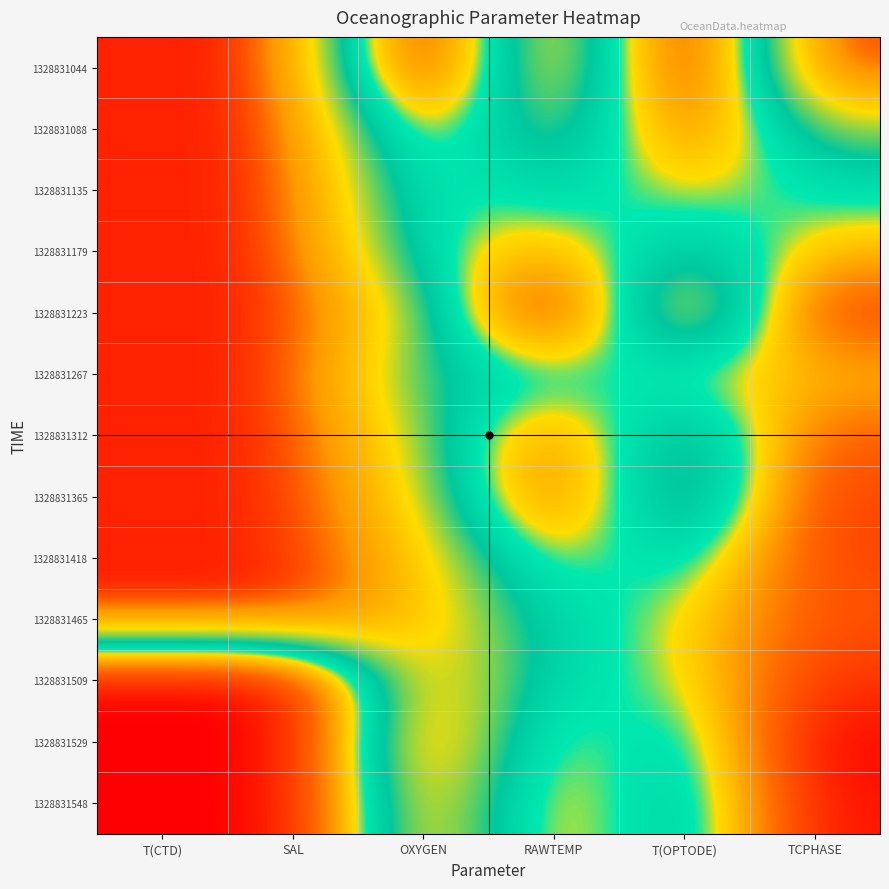

At which category is the sum across all series the highest?

SAL